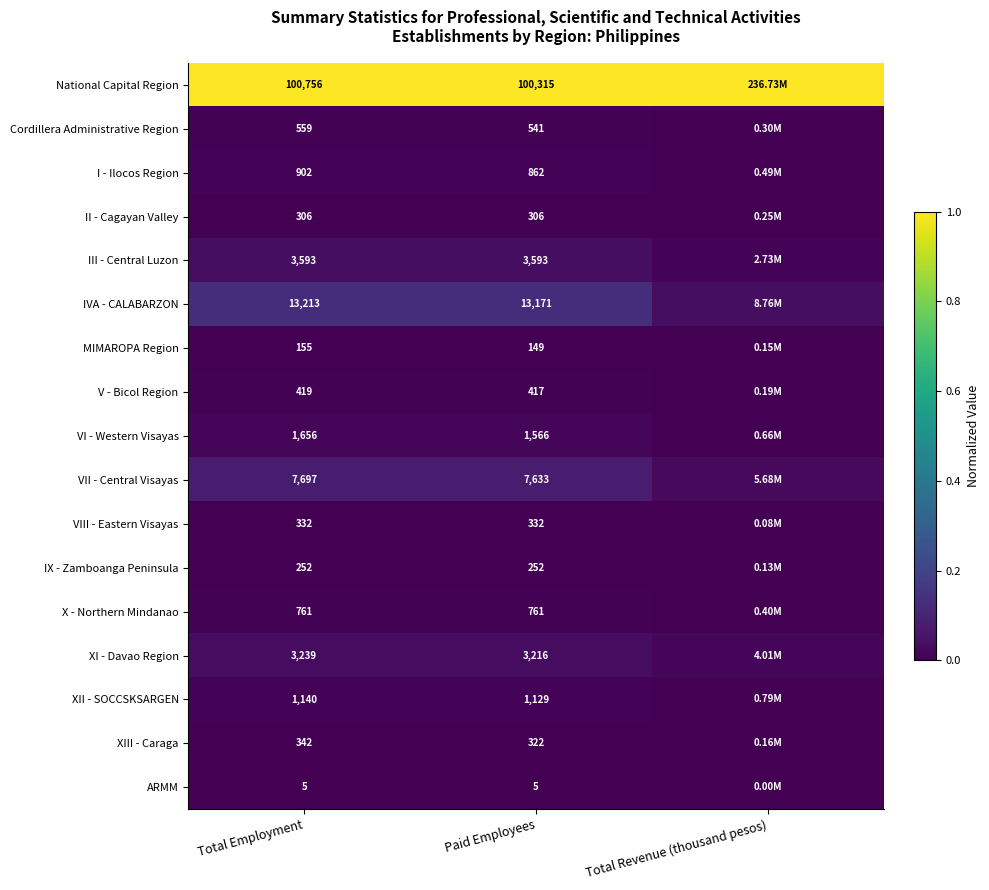

What is the total value across all series at Total Revenue (thousand pesos)?

1.1